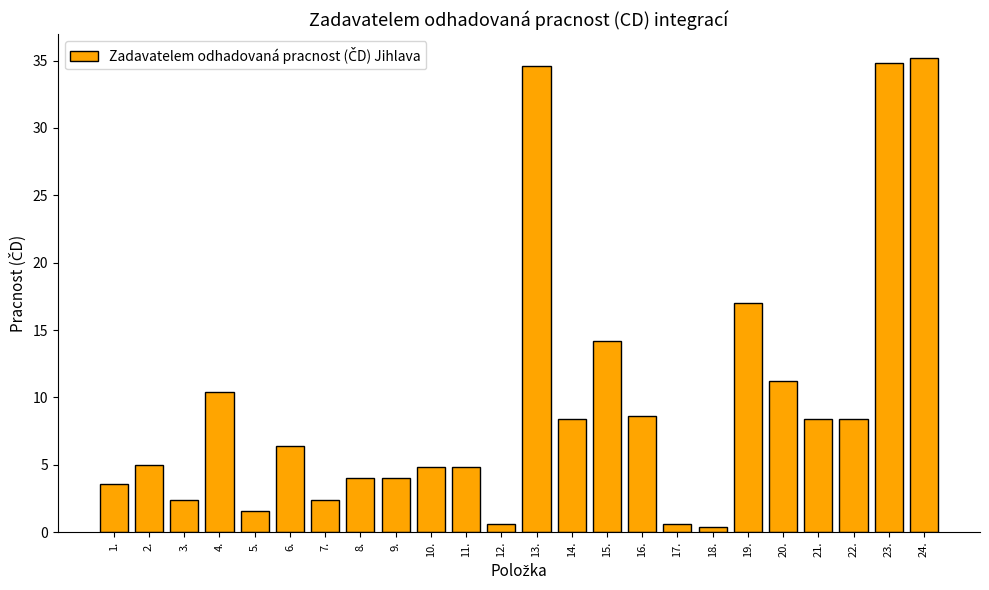

What is the difference between the values at 15. and 20.?

3.0